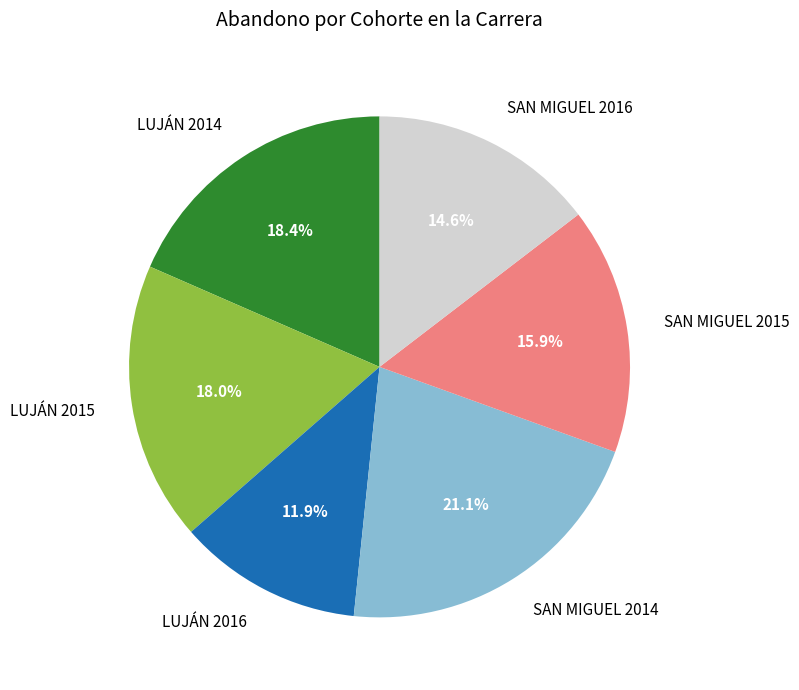

Between SAN MIGUEL 2016 and LUJÁN 2015, which is larger?

LUJÁN 2015